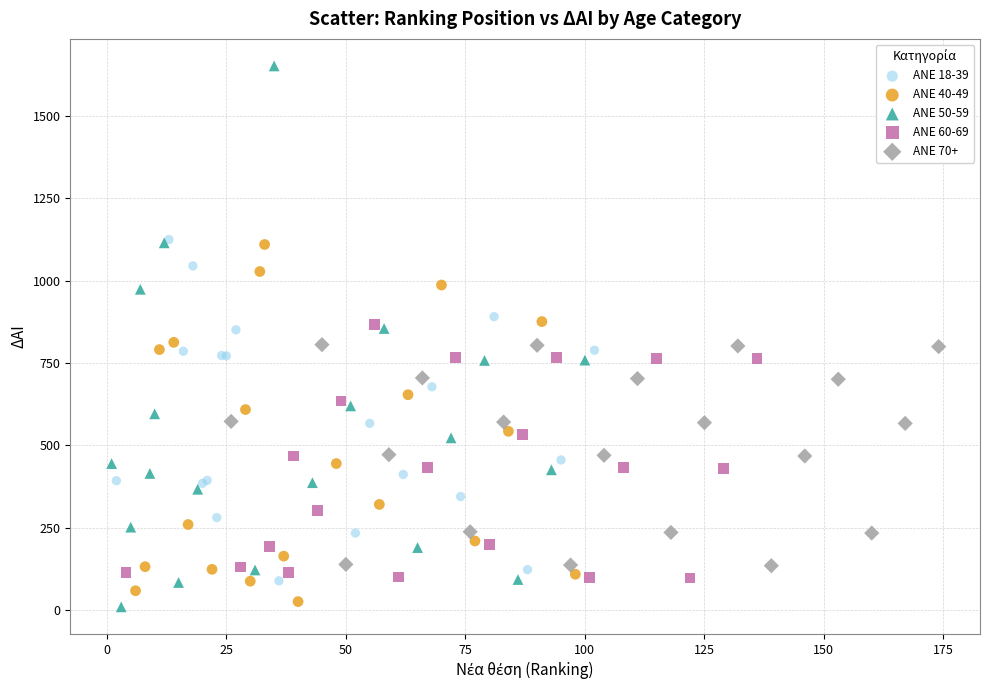

Which series has the largest Y range (max minus min)?

ANE 50-59